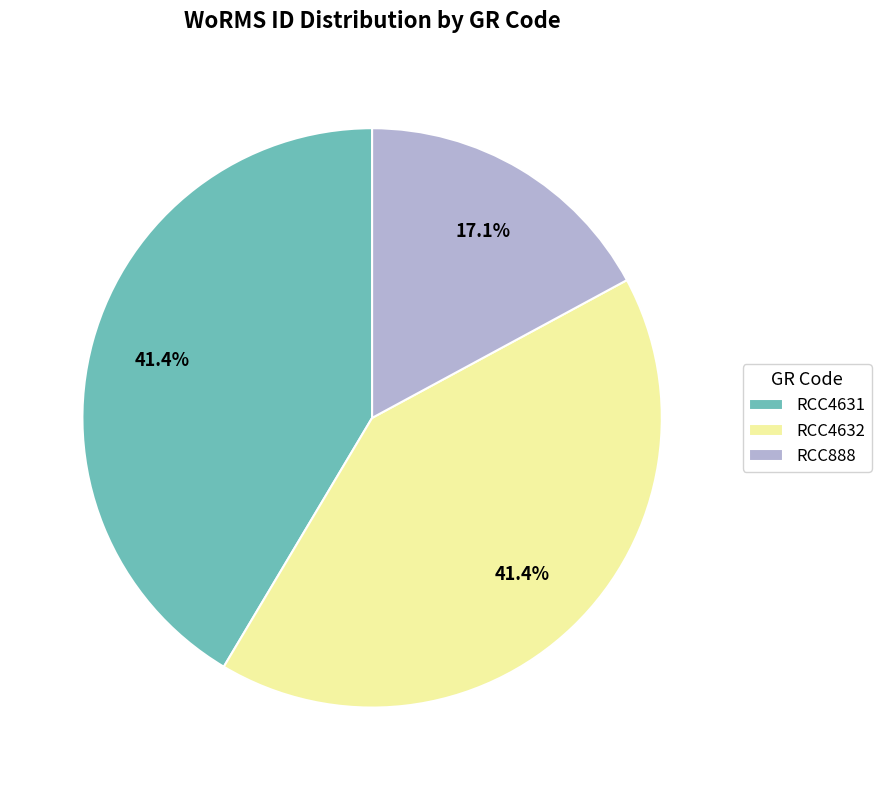

To the nearest percent, what portion does RCC4632 represent?

41%